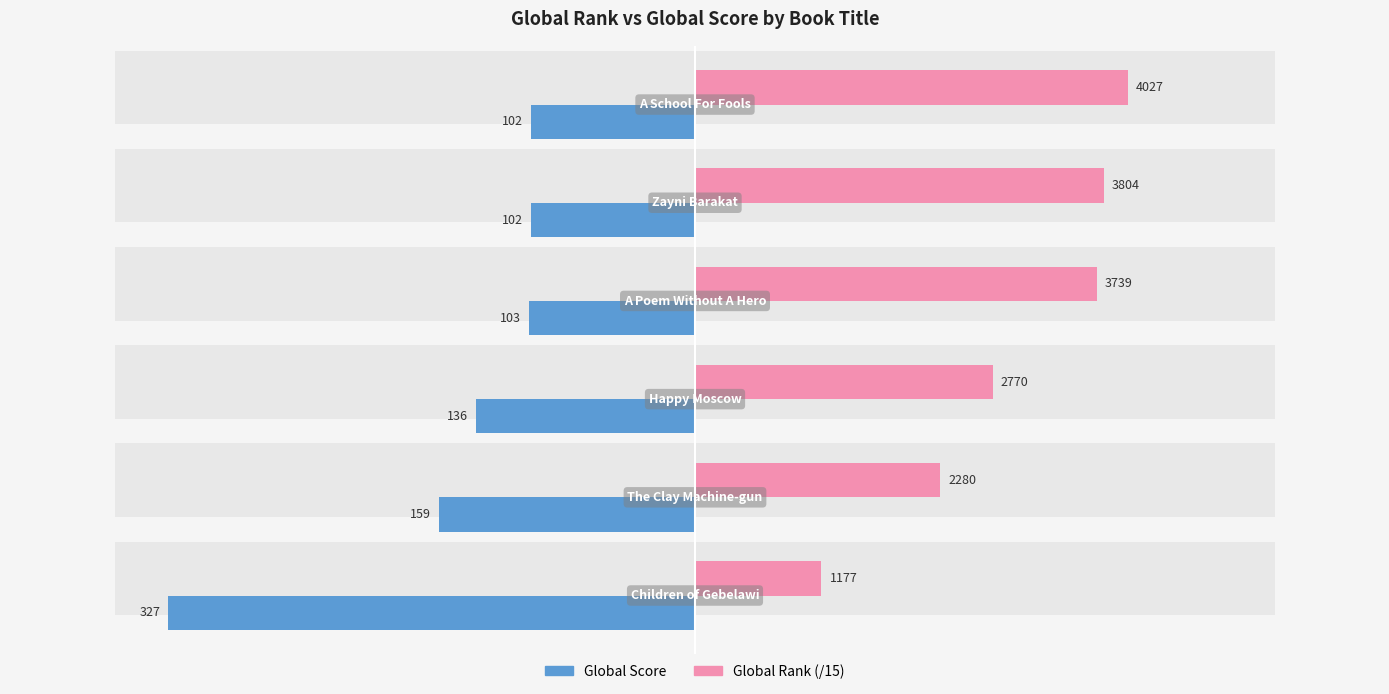

Which series has the largest total across all categories?

Global Rank (/15)